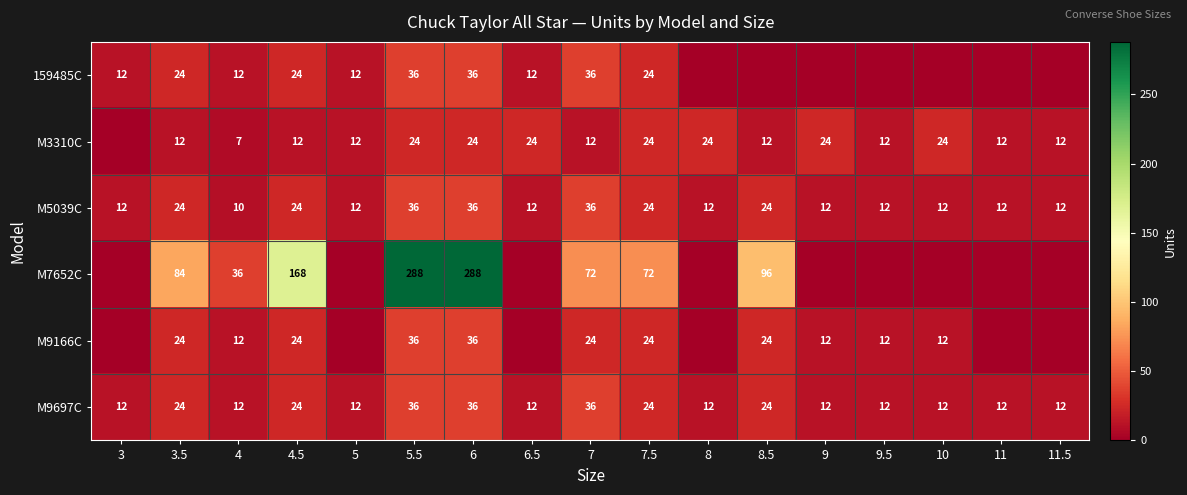

At which category is the sum across all series the highest?

5.5